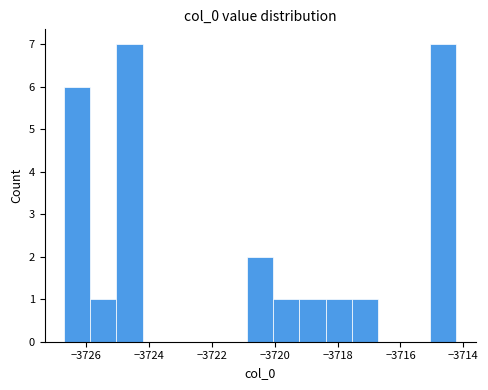

Reading left to right, list every bar in this chart as the range it spans on the x-axis followed by its height. Neither the bar edges nor the heights are printed on the chart, so give them approximately, as read against the axes.

-3726.8 to -3725.8: 6
-3725.8 to -3725.0: 1
-3725.0 to -3724.2: 7
-3724.2 to -3723.4: 0
-3723.4 to -3722.6: 0
-3722.6 to -3721.8: 0
-3721.8 to -3720.8: 0
-3720.8 to -3720.0: 2
-3720.0 to -3719.2: 1
-3719.2 to -3718.4: 1
-3718.4 to -3717.6: 1
-3717.6 to -3716.8: 1
-3716.8 to -3715.8: 0
-3715.8 to -3715.0: 0
-3715.0 to -3714.2: 7